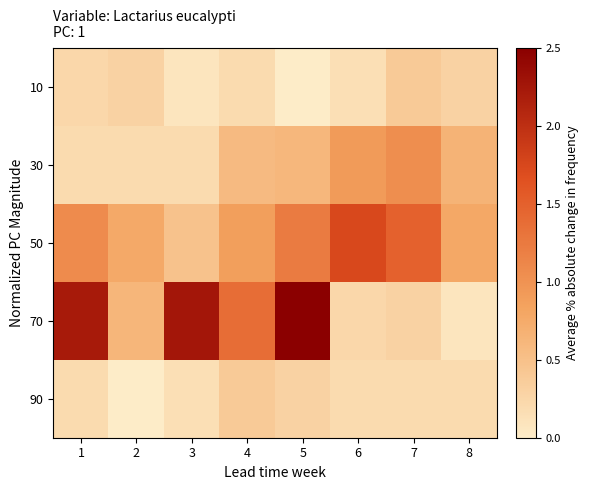

What is the spread (max minus min) of values at 1?

2.0